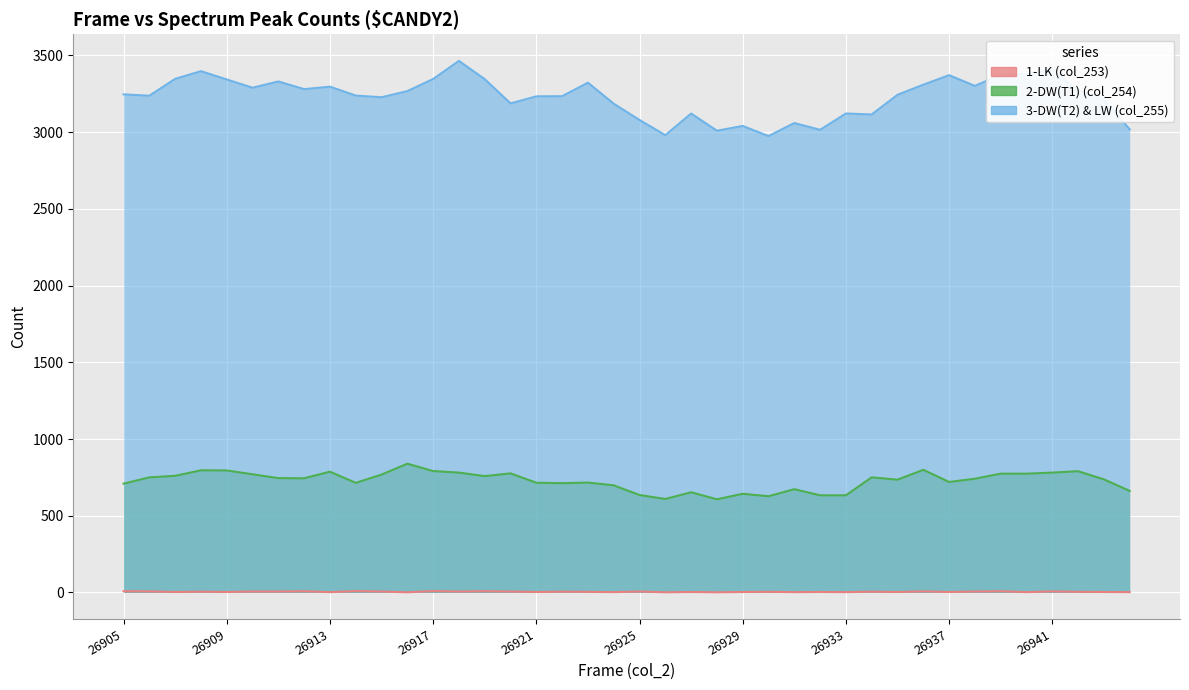

Reading right to left, extract all data points from this chart.

1-LK (col_253): 2	3	4	7	2	8	6	3	7	3	5	2	3	2	4	3	1	3	1	6	2	4	5	3	6	8	6	9	1	6	9	2	8	6	6	3	5	3	7	8
2-DW(T1) (col_254): 662	737	790	781	774	774	741	720	799	735	750	633	633	673	627	643	607	653	609	635	698	716	712	715	776	758	781	791	839	768	714	787	744	745	770	795	796	760	750	709
3-DW(T2) & LW (col_255): 3018	3213	3271	3405	3380	3374	3301	3371	3309	3243	3115	3121	3015	3059	2974	3040	3009	3121	2980	3079	3185	3322	3234	3233	3187	3345	3464	3346	3267	3227	3238	3296	3280	3330	3289	3343	3397	3347	3237	3246